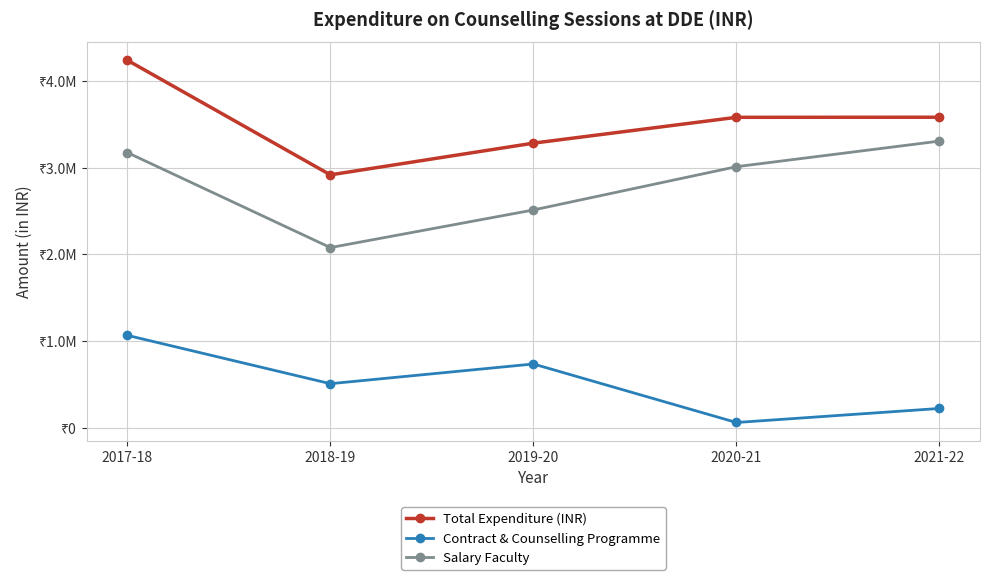

Where is Salary Faculty nearest to the value 2694009?

2019-20